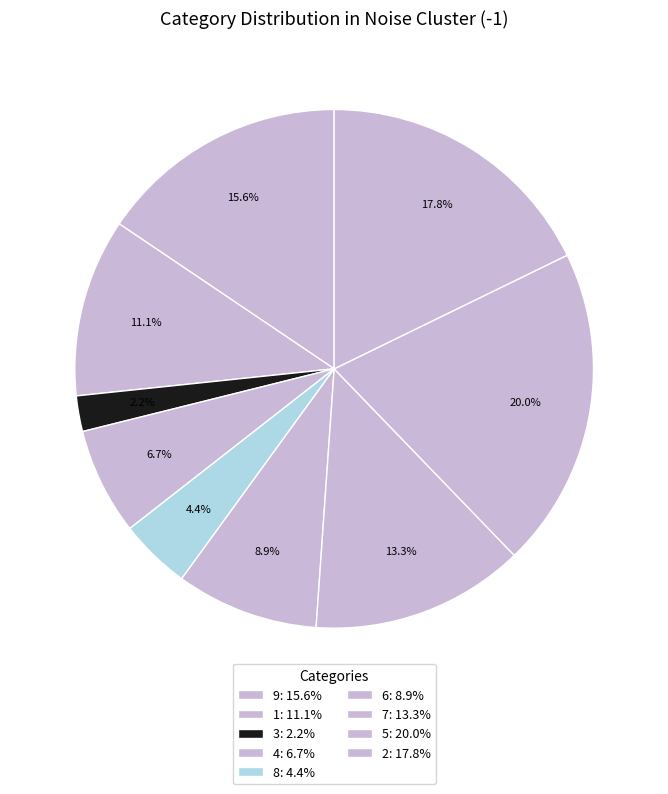

How many slices are in this pie chart?

9